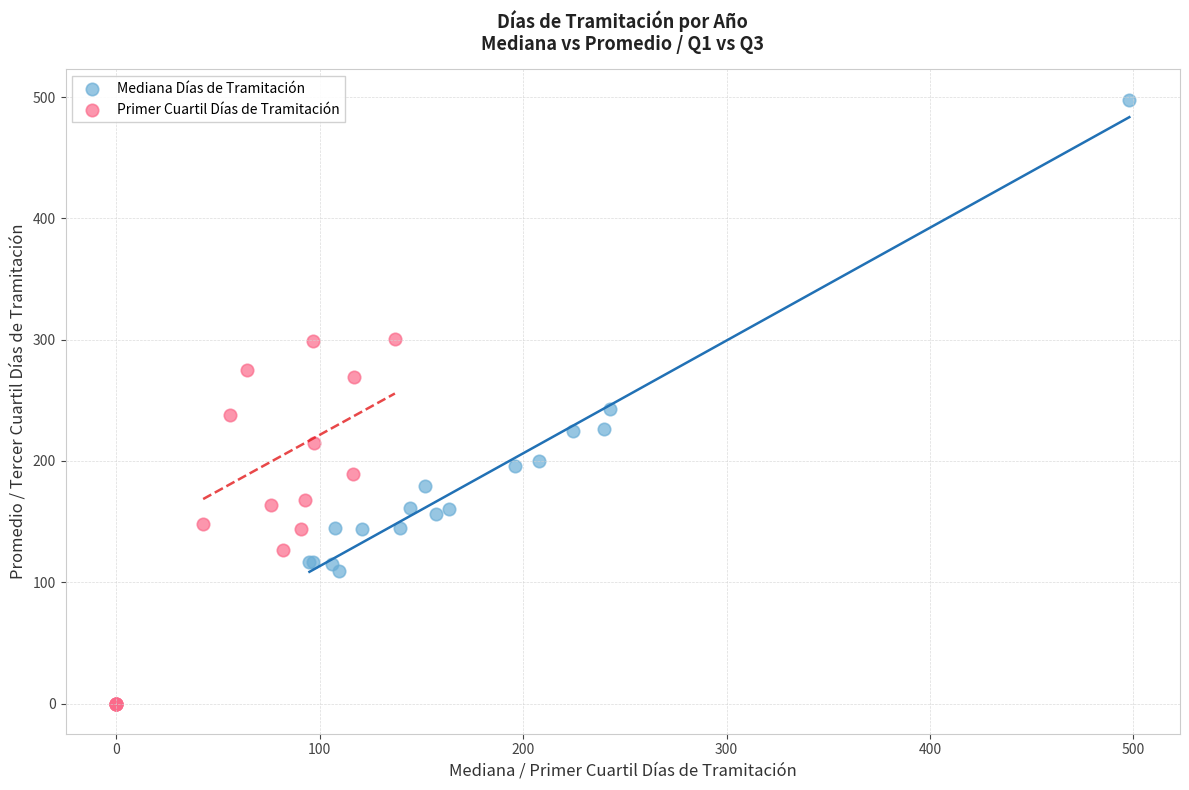

Which series contains the highest Y value?

Mediana Días de Tramitación